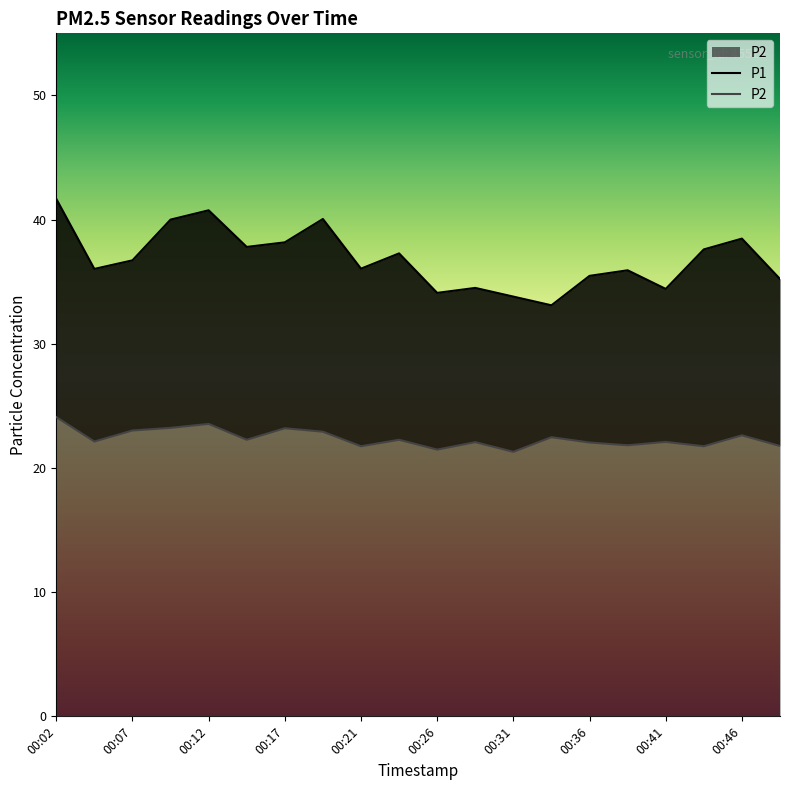

How many values in the P2 series are below 22?

6